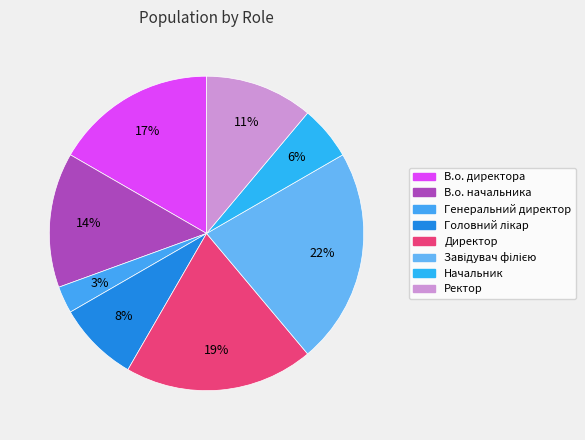

Which slice is the smallest?

Генеральний директор